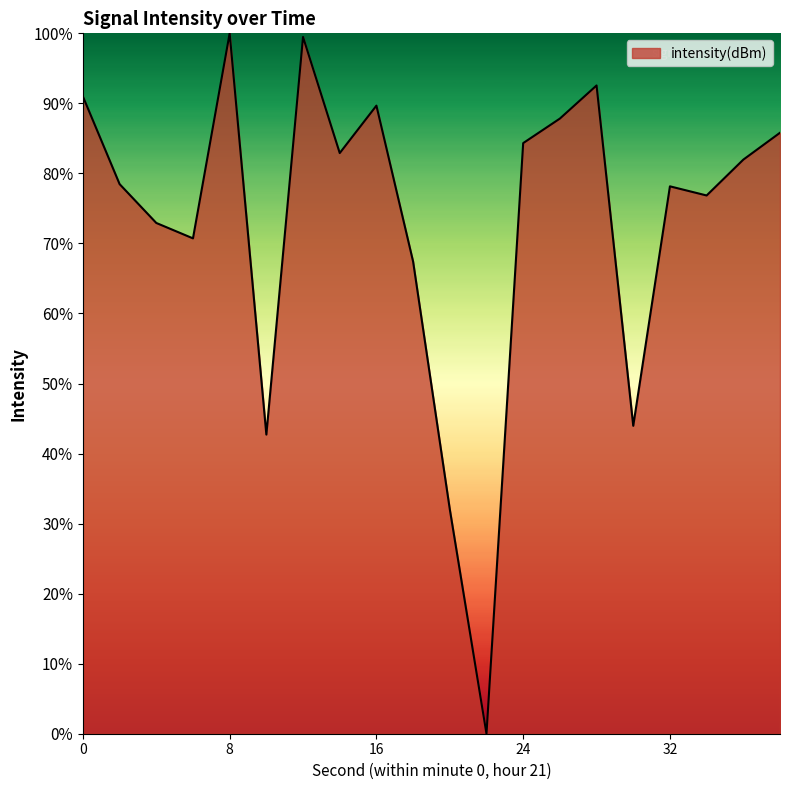

Which label corresponds to the largest value in the chart?

8